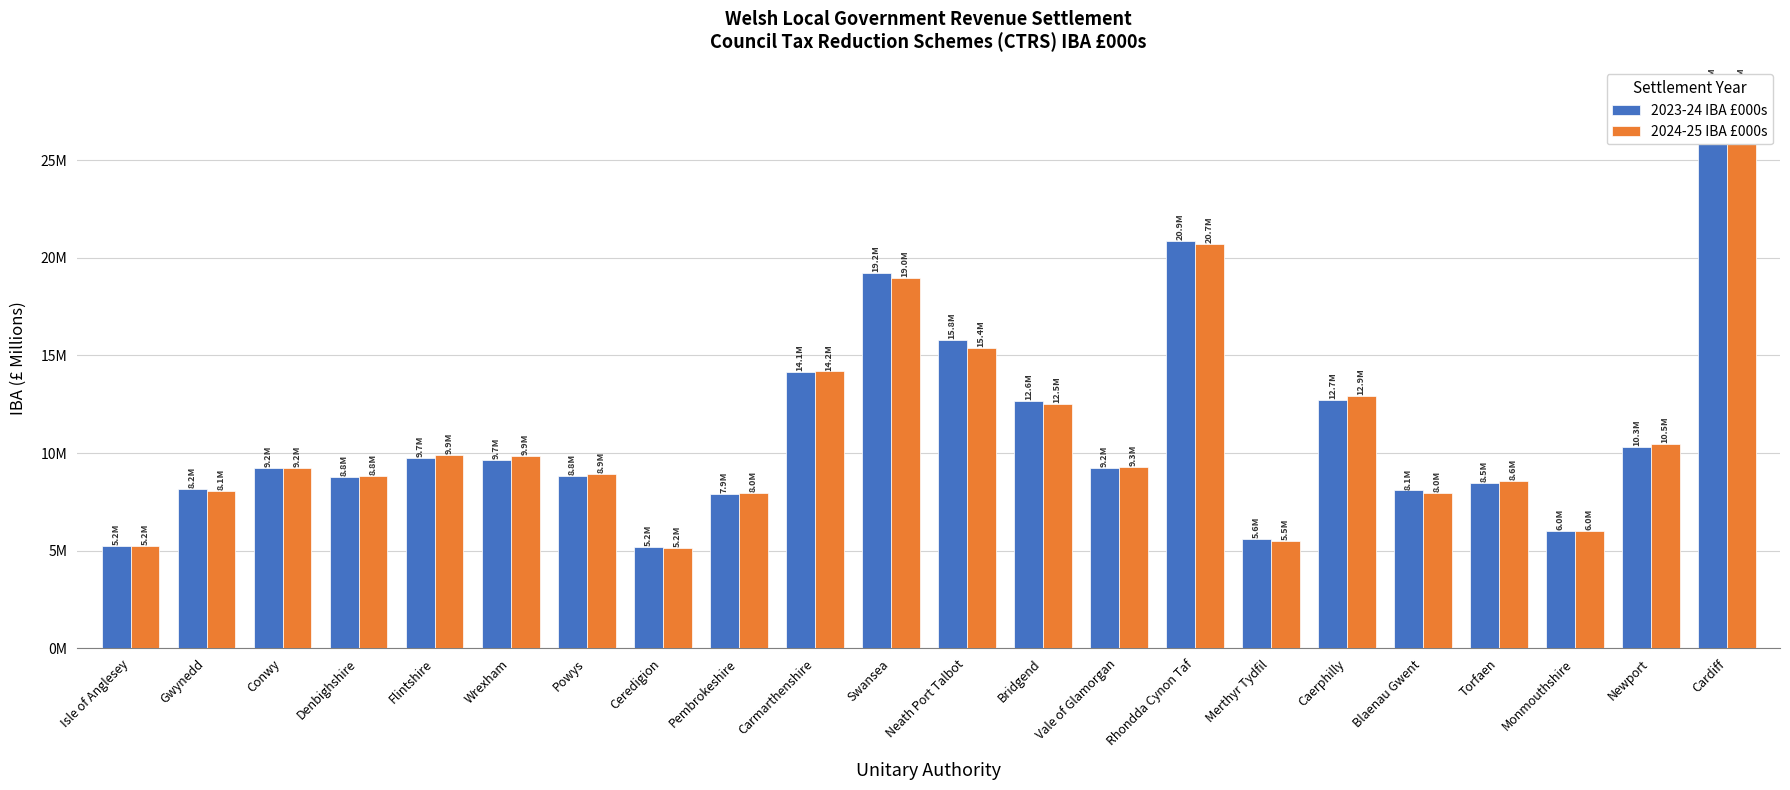

What is the highest value of the 2023-24 IBA £000s series?

28.3